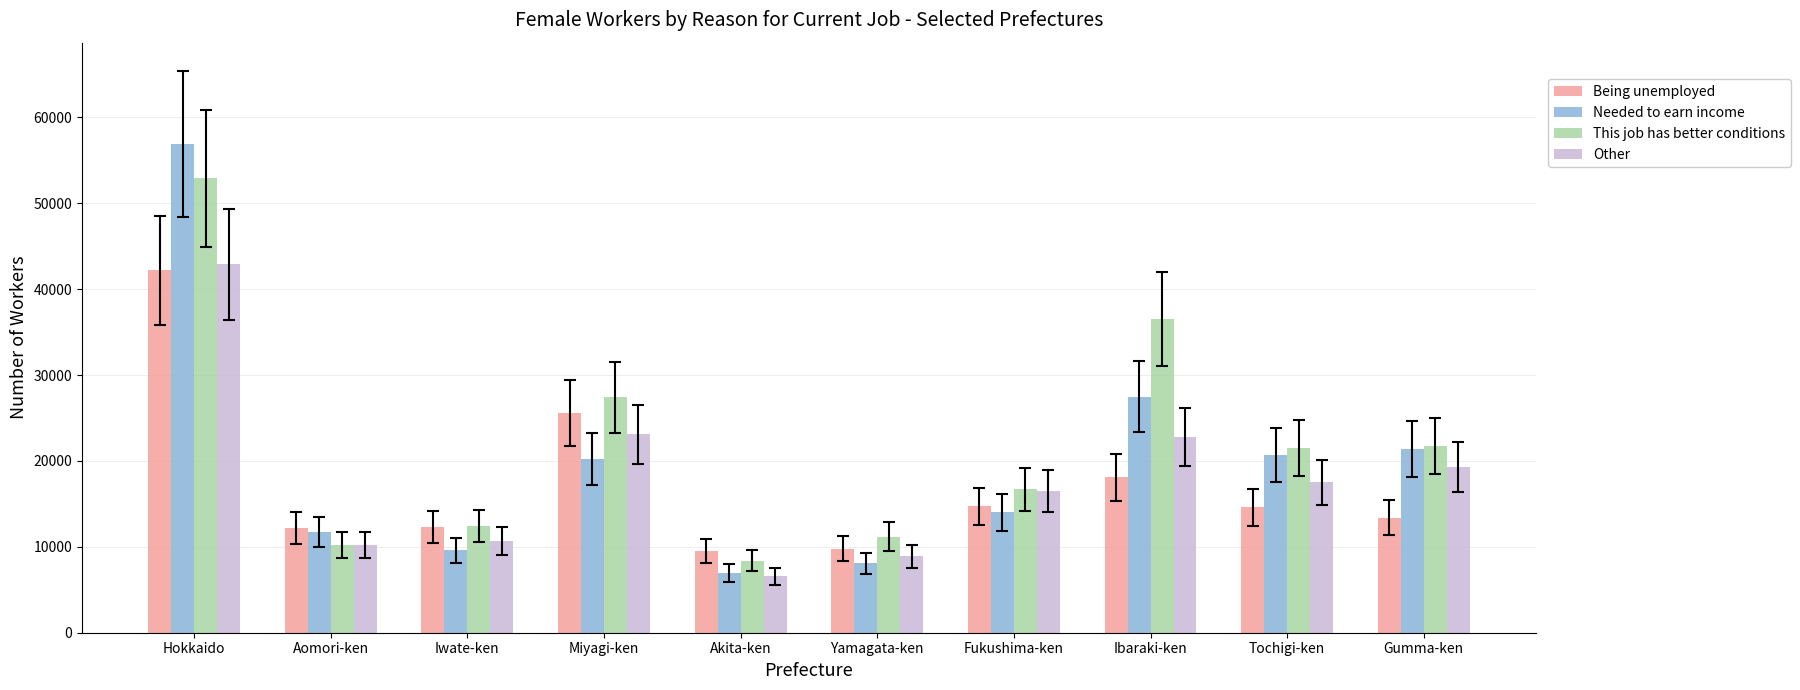

What position from the left is Yamagata-ken?

6